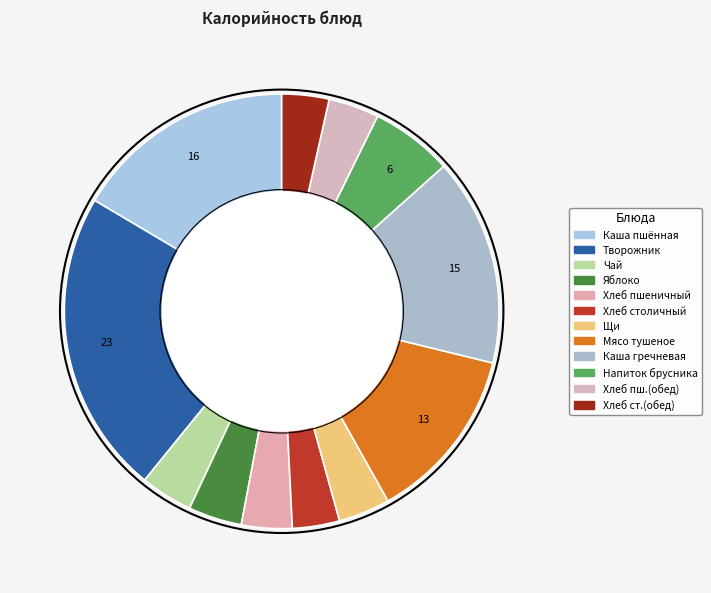

How many segments does this pie chart have?

12